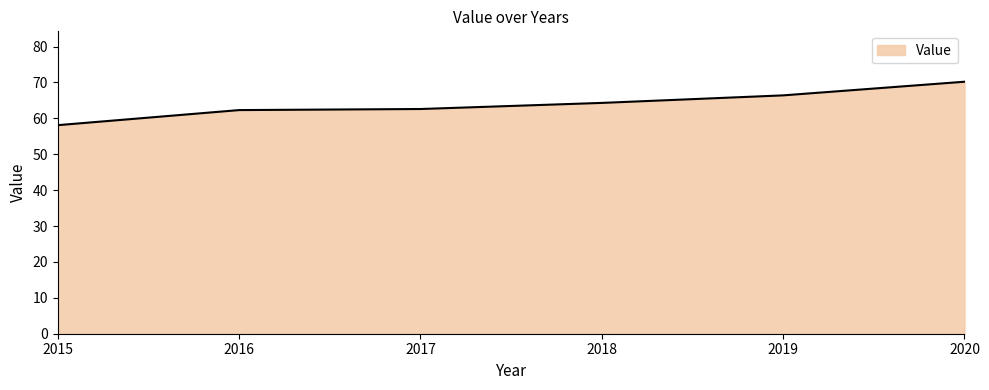

What value does the data have at 2017?

62.6